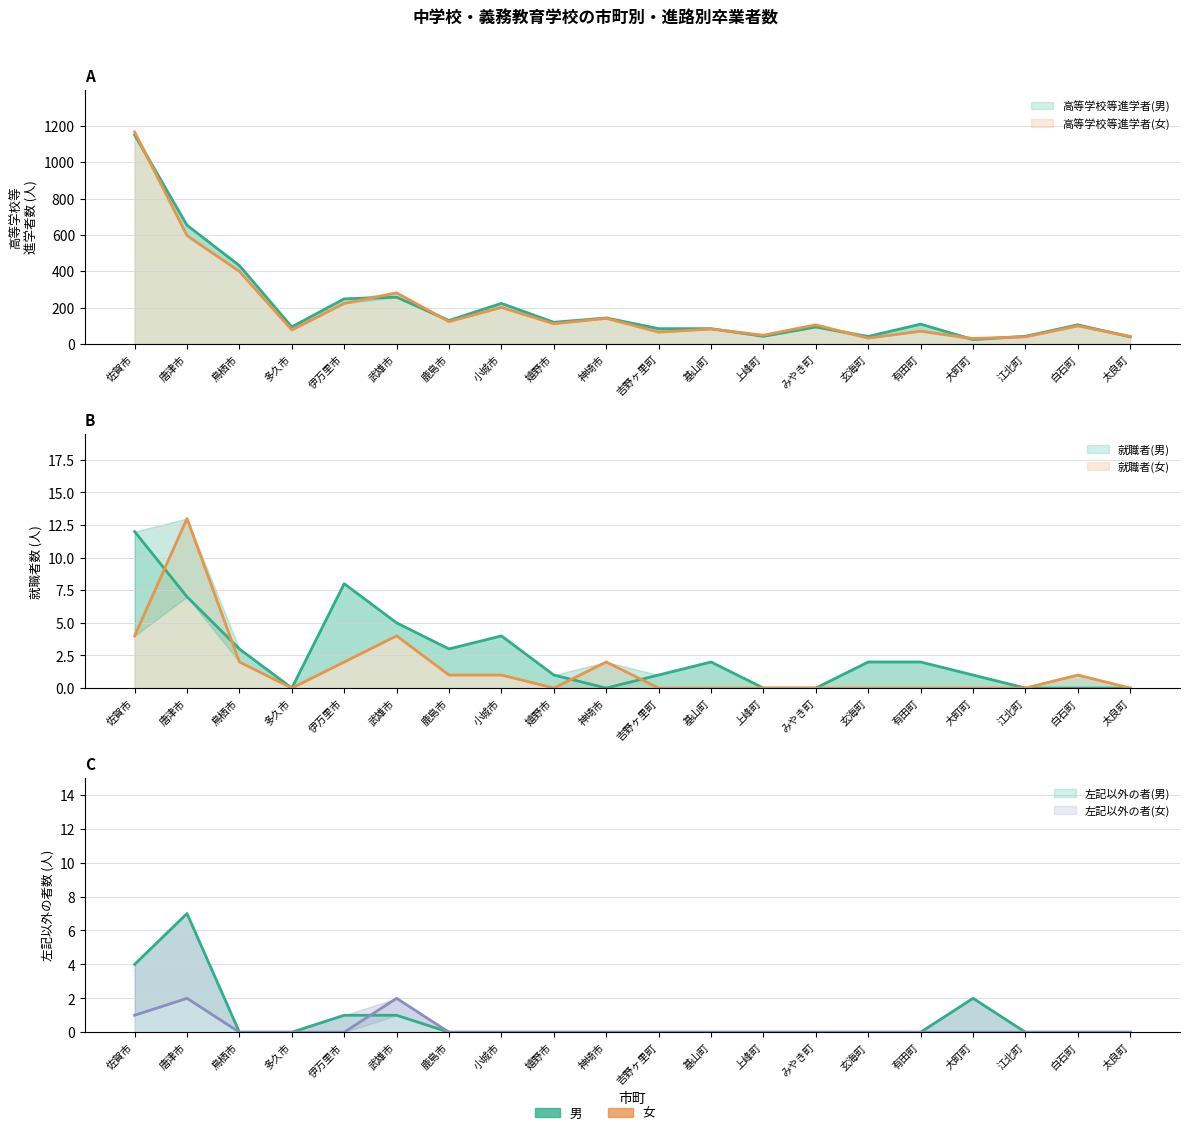

What is the maximum value for 高等学校等進学者(女)?

1166